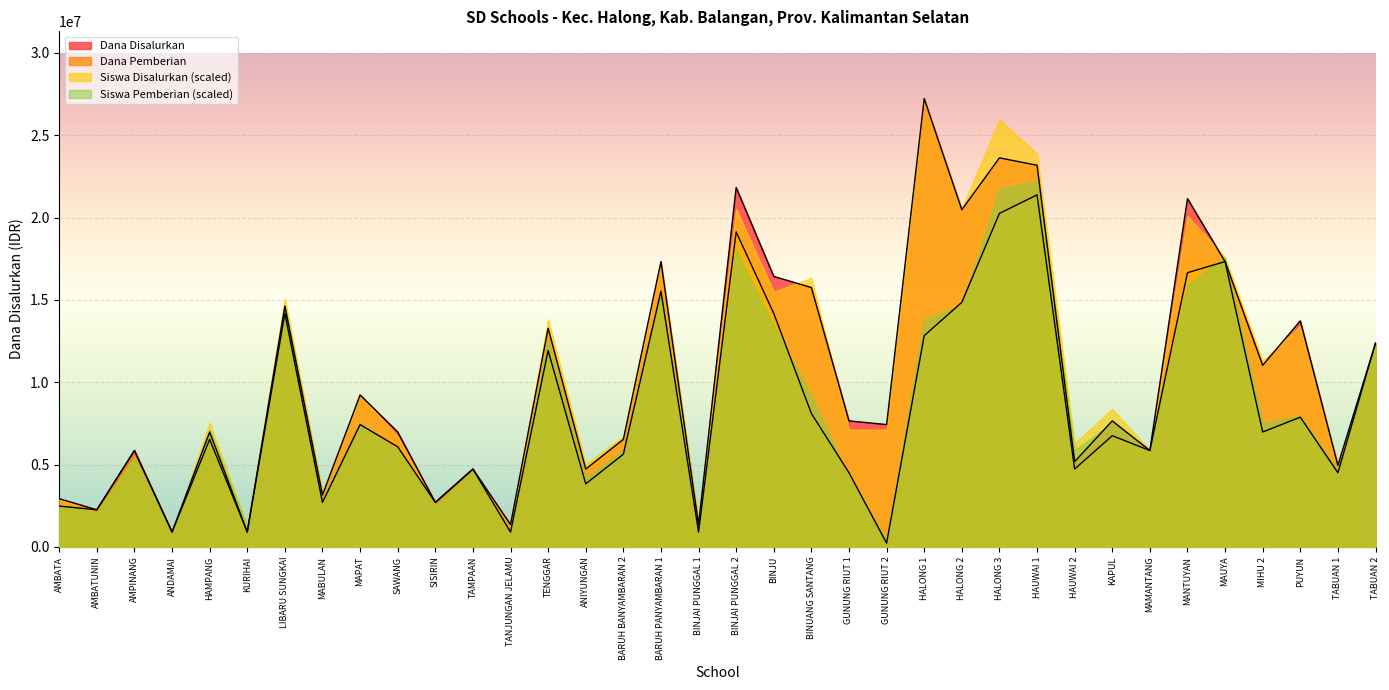

What are all the series names shown in the legend?

Dana Disalurkan, Dana Pemberian, Siswa Disalurkan (scaled), Siswa Pemberian (scaled)